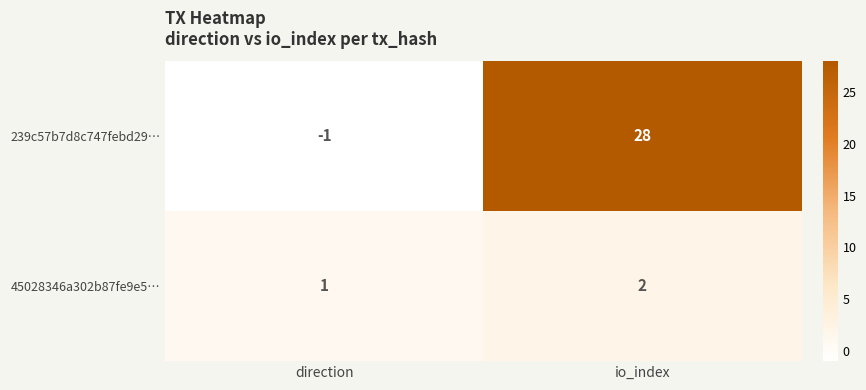

Reading left to right, transcribe all the data shown in this chart.

239c57b7d8c747febd29…: -1	28
45028346a302b87fe9e5…: 1	2